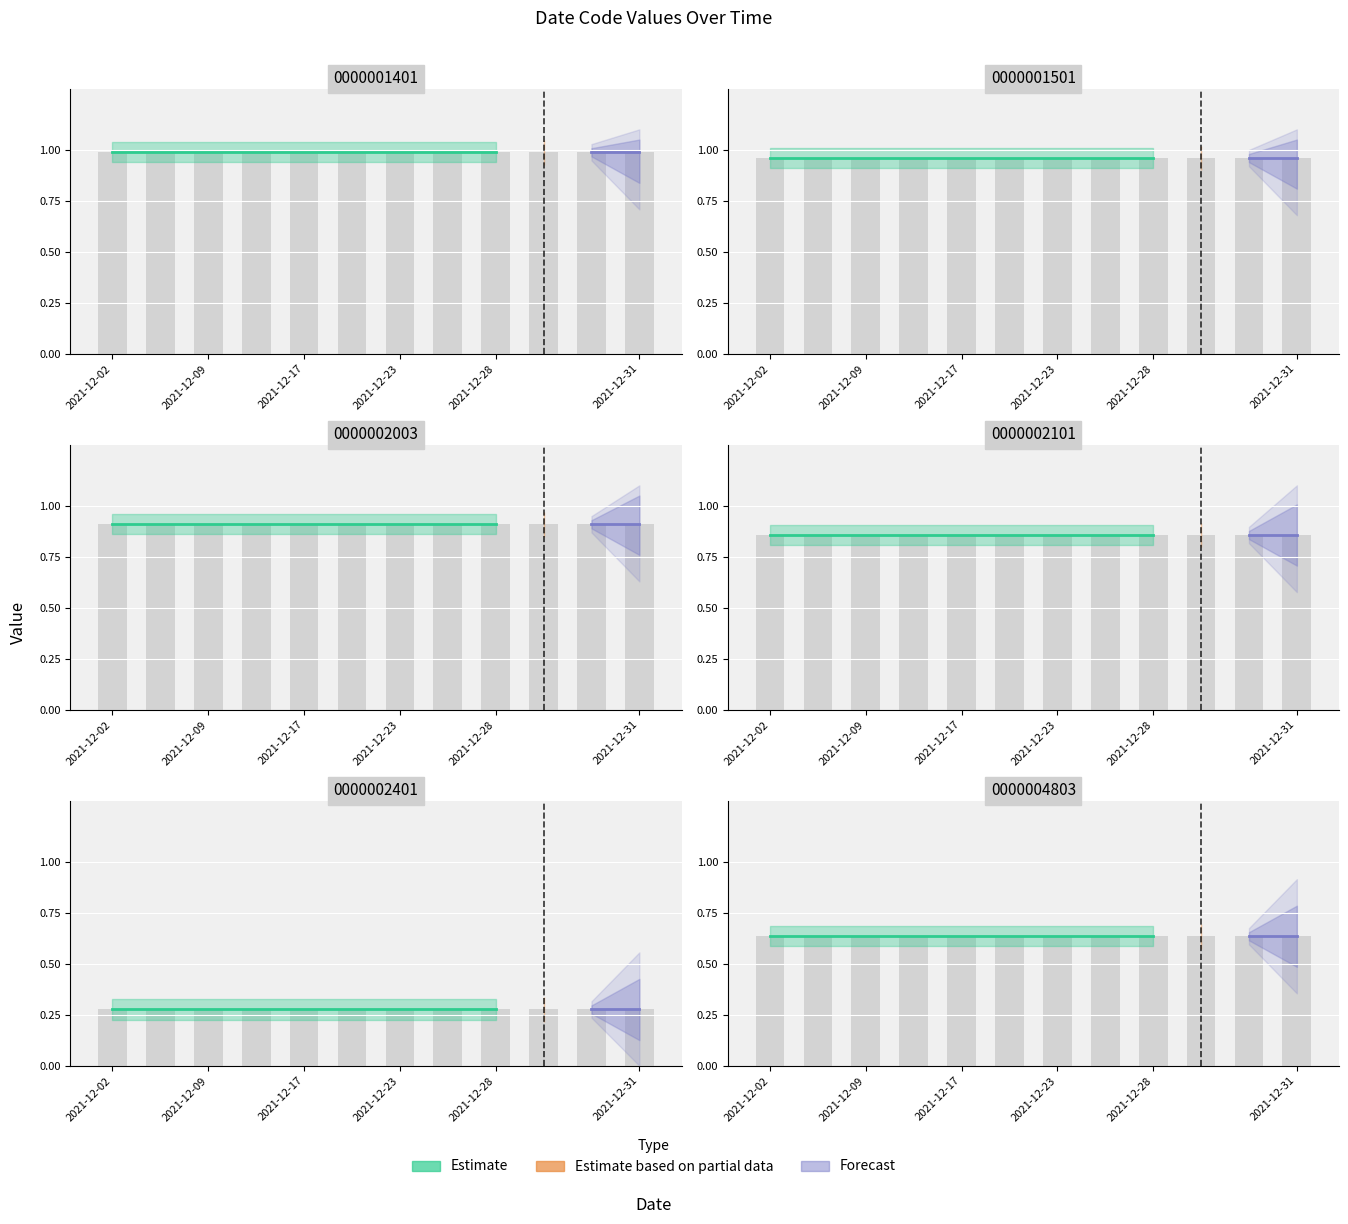

Which category has the lowest value across all series?

2021-12-02